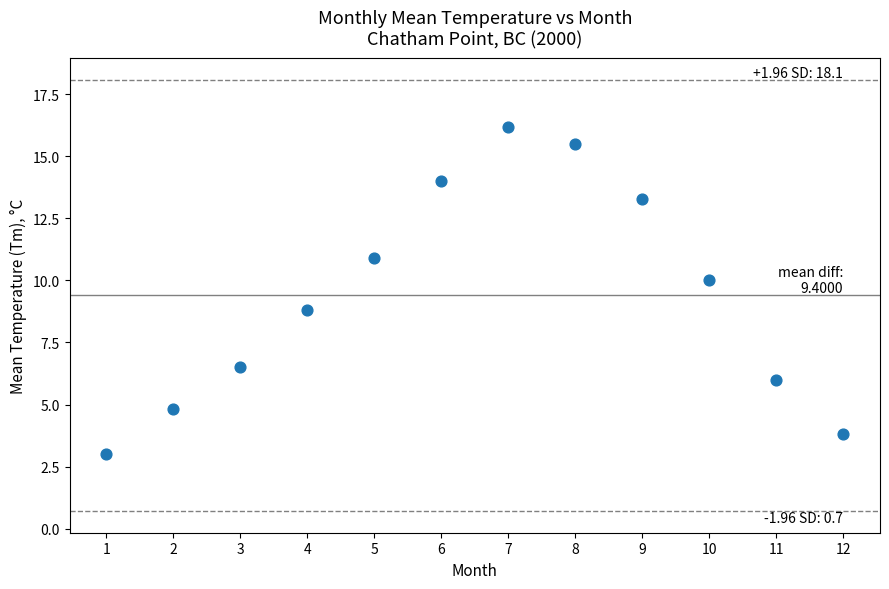

What is the range of Y values (max minus min)?

13.2